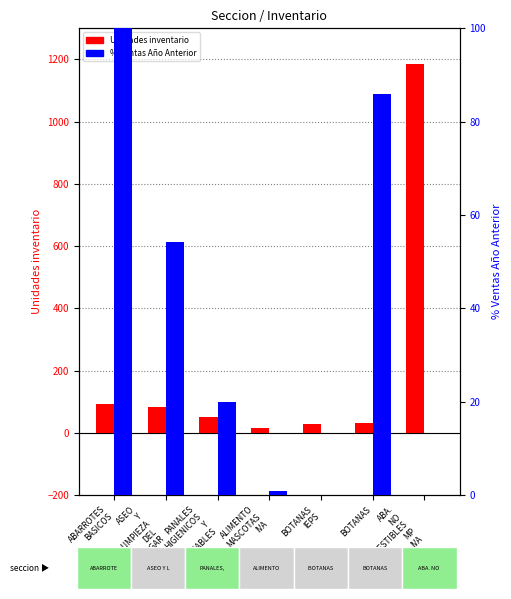

What is the difference between the maximum and second lowest values in the % Ventas Año Anterior series?

100.0